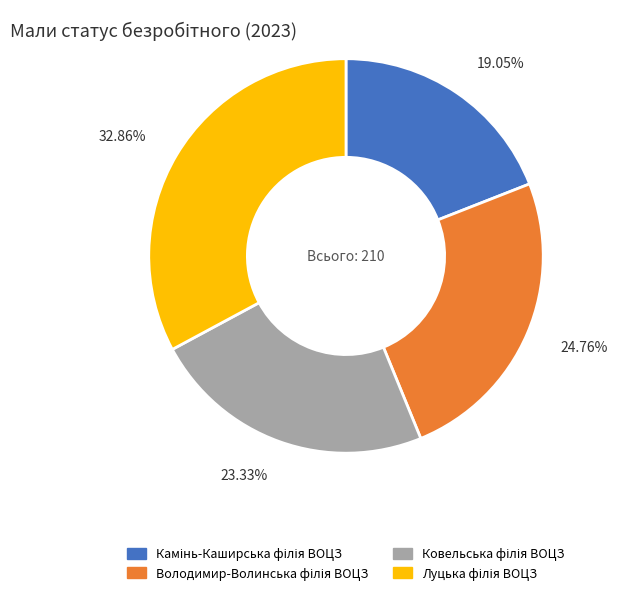

Is there any slice that represents more than half of the pie?

No